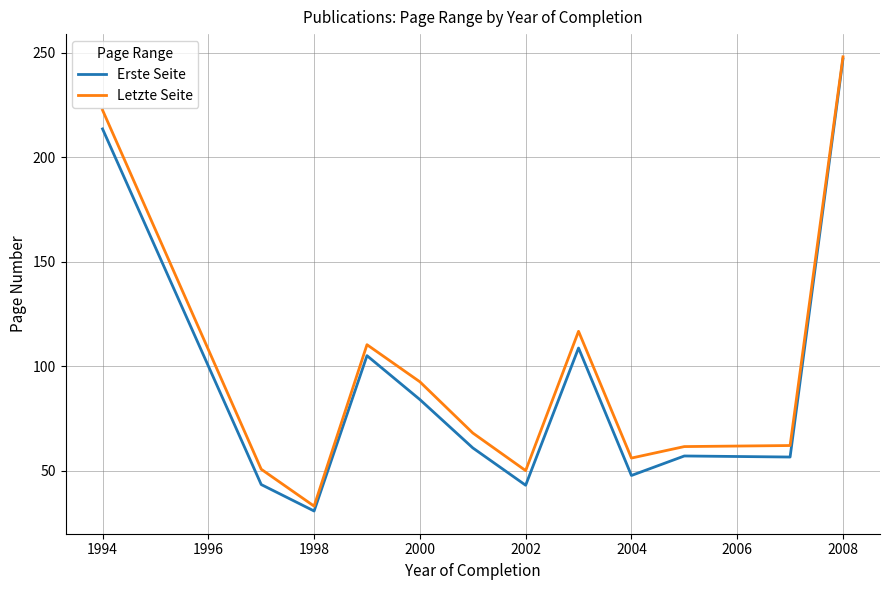

Which series has the largest range (max minus min)?

Erste Seite